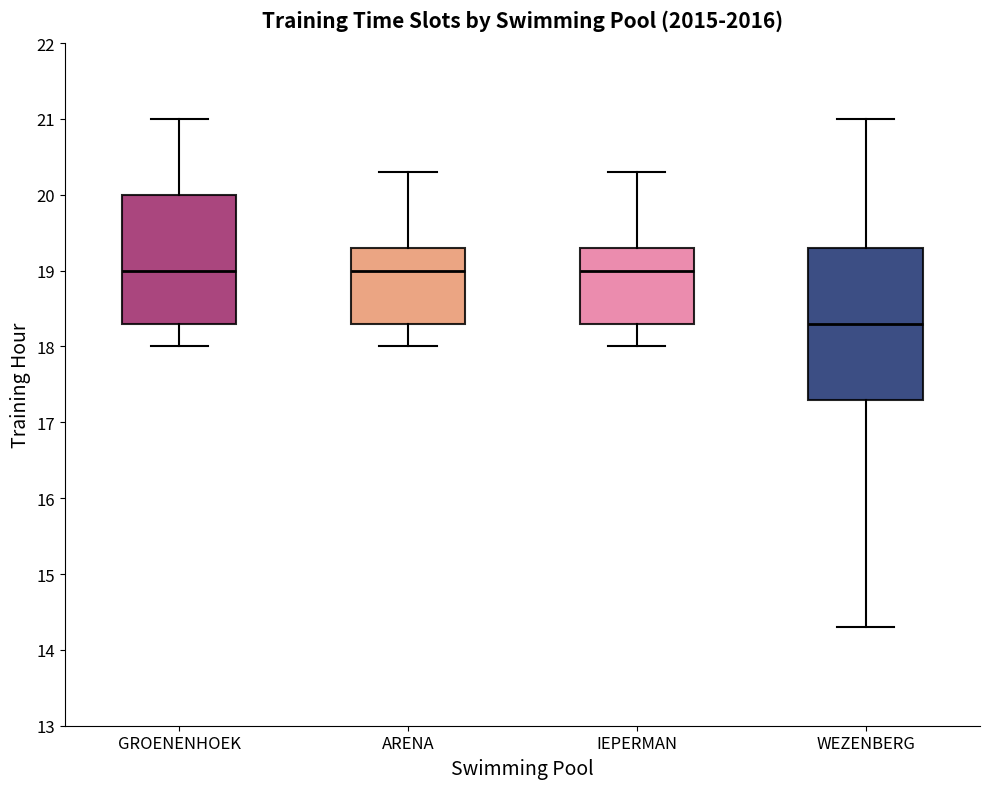

Comparing the boxes themselves (not the whiskers), which one is the tallest?

WEZENBERG